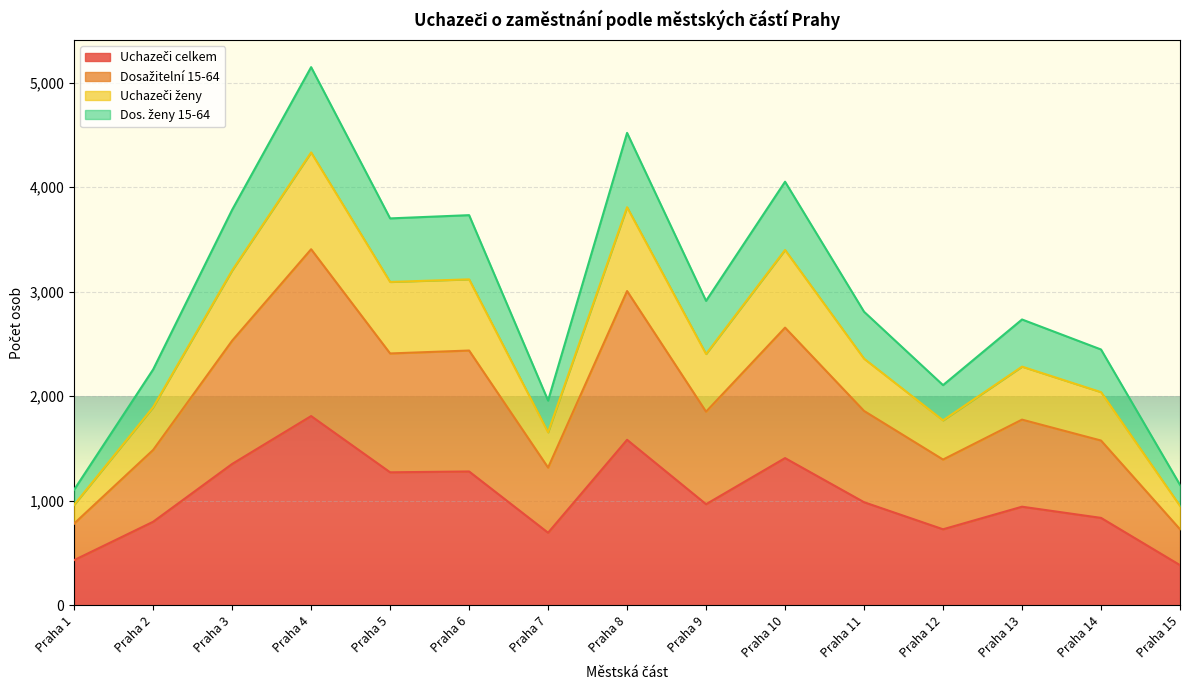

What is the approximate value of Dosažitelní 15-64 at Praha 1, to the nearest 50?

800